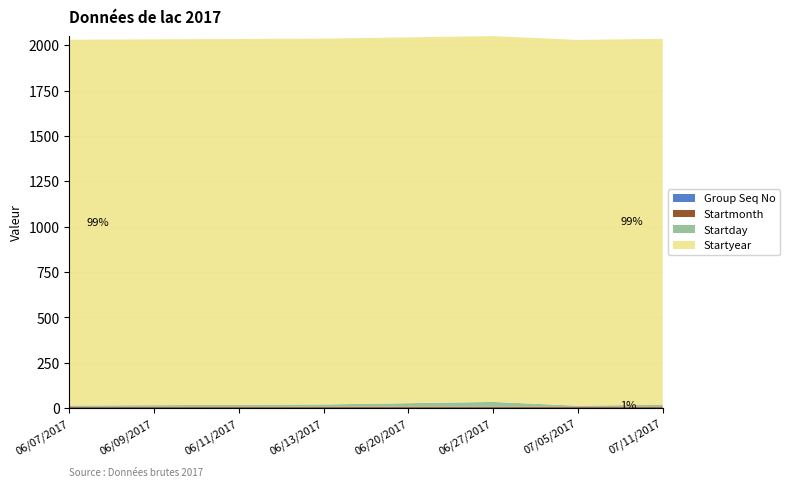

Reading left to right, extract all data points from this chart.

Group Seq No: 1	1	1	1	1	1	1	1
Startmonth: 6	6	6	6	6	6	7	7
Startday: 7	9	11	13	20	27	5	11
Startyear: 2017	2017	2017	2017	2017	2017	2017	2017